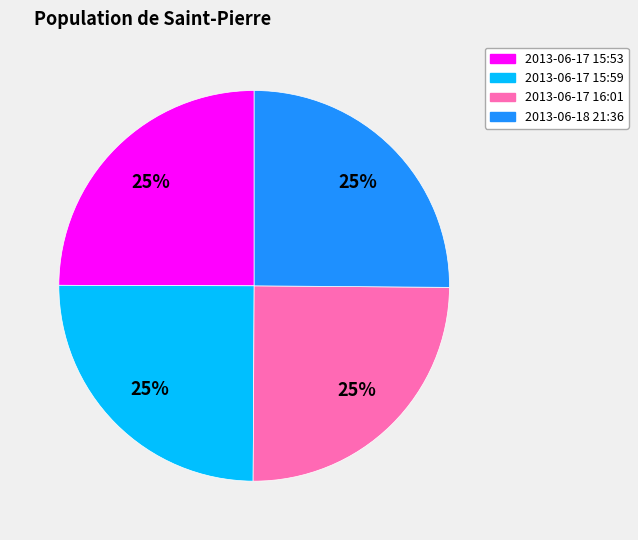

To the nearest percent, what is the combined percentage of 2013-06-17 15:53 and 2013-06-18 21:36?

50%